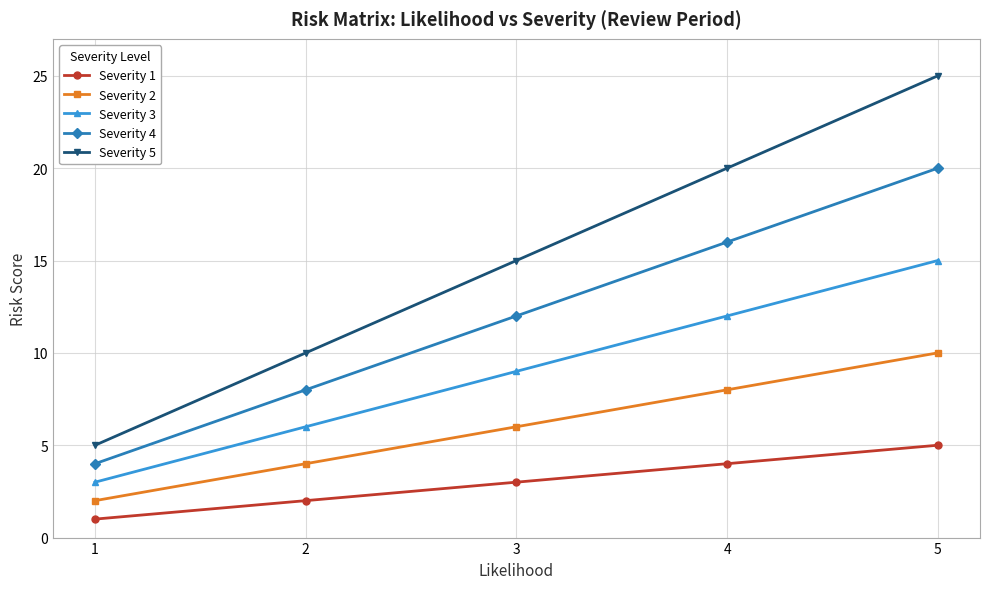

True or false: Severity 4 has a value of 1 at 1.

False